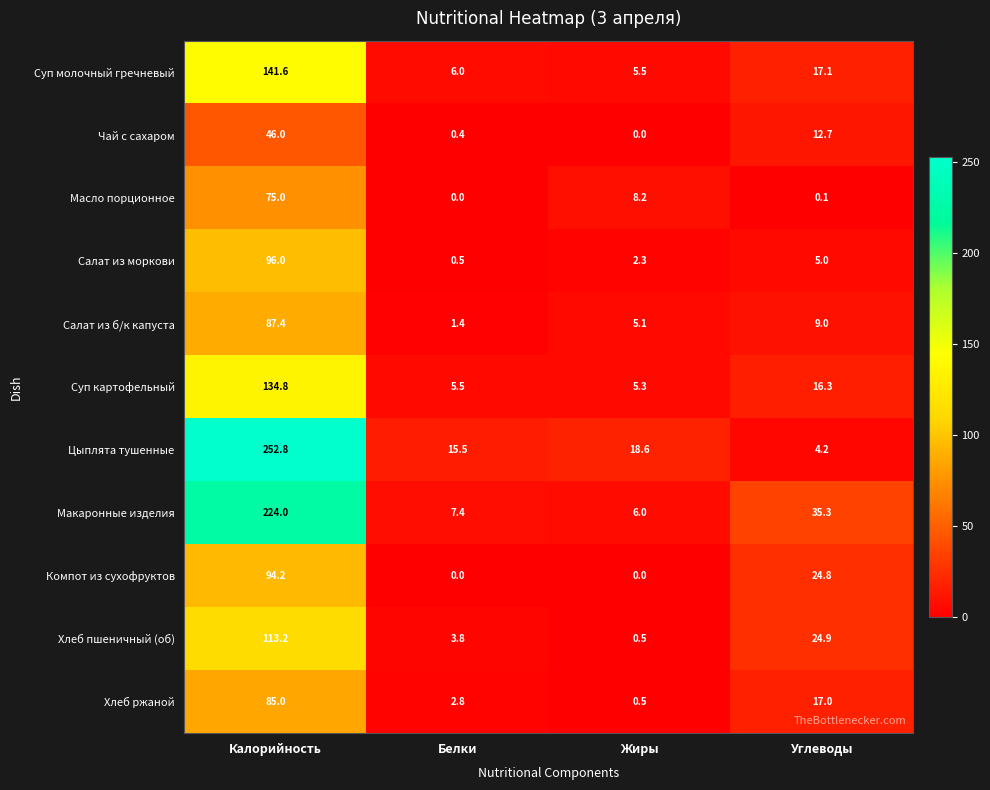

Which series has the largest total across all categories?

Цыплята тушенные